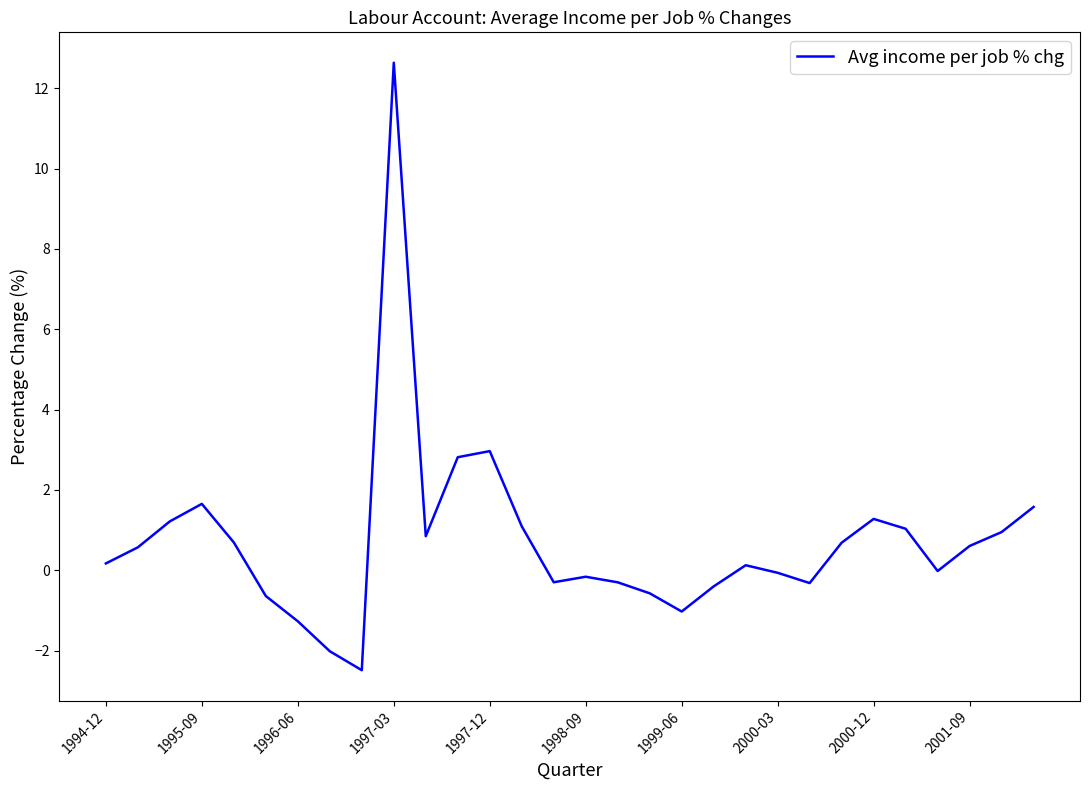

What is the difference between the maximum and minimum values?

15.1